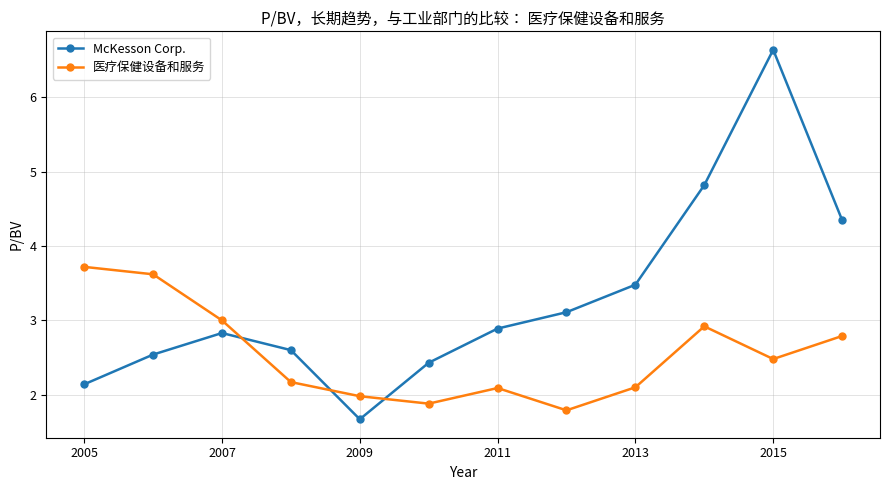

What is the value of the 医疗保健设备和服务 point at the 8th from the left?

1.8